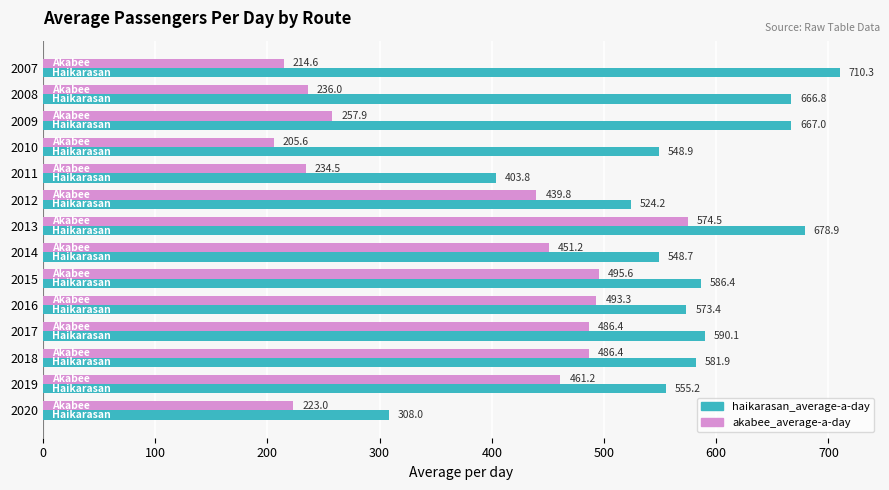

List the series in order of their peak value, highest first.

haikarasan_average-a-day, akabee_average-a-day